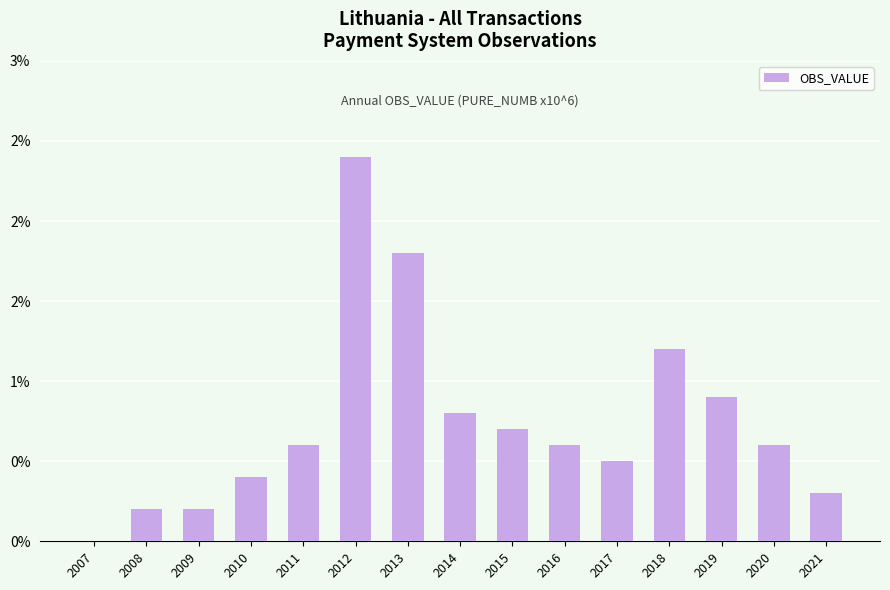

Are the bars horizontal?

No